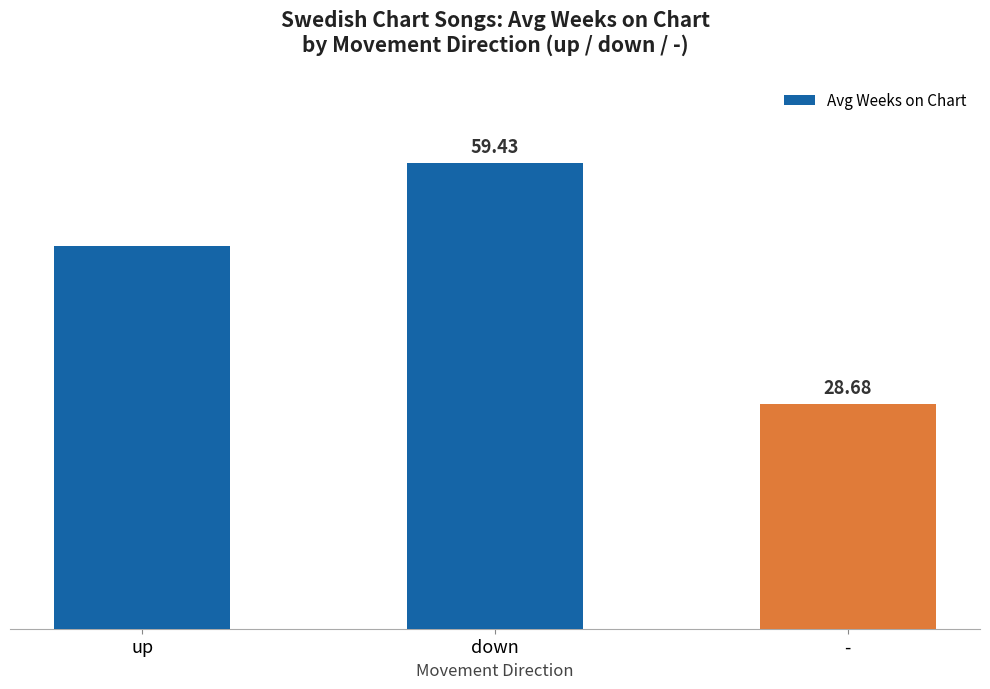

Which category has the lowest value across all series?

-